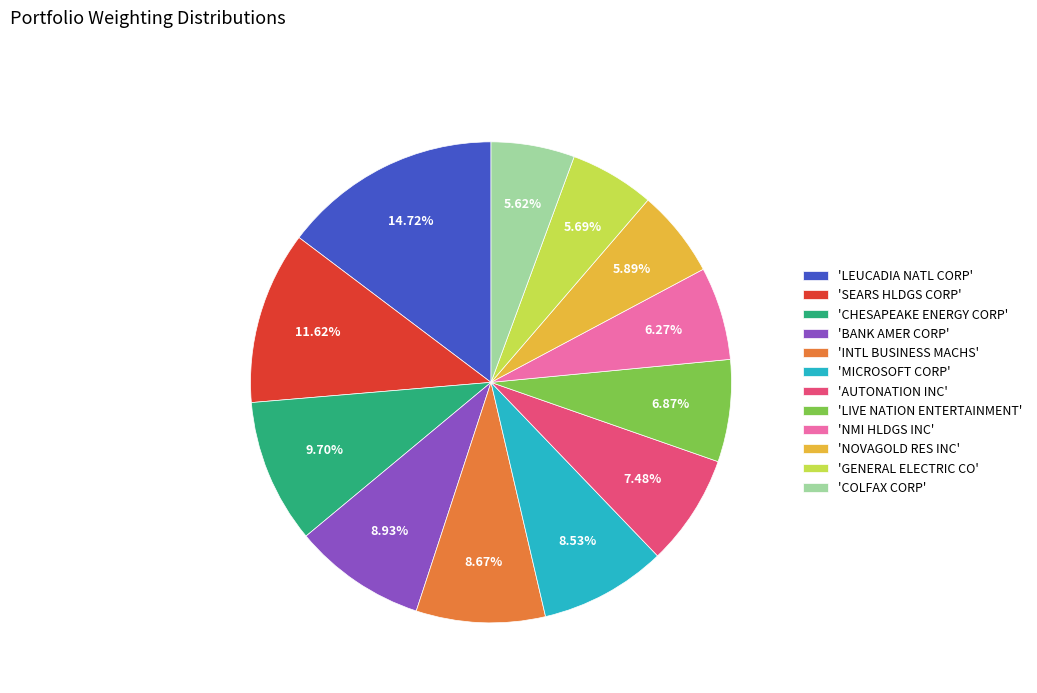

Is the sum of 'COLFAX CORP' and 'LIVE NATION ENTERTAINMENT' greater than half?

No